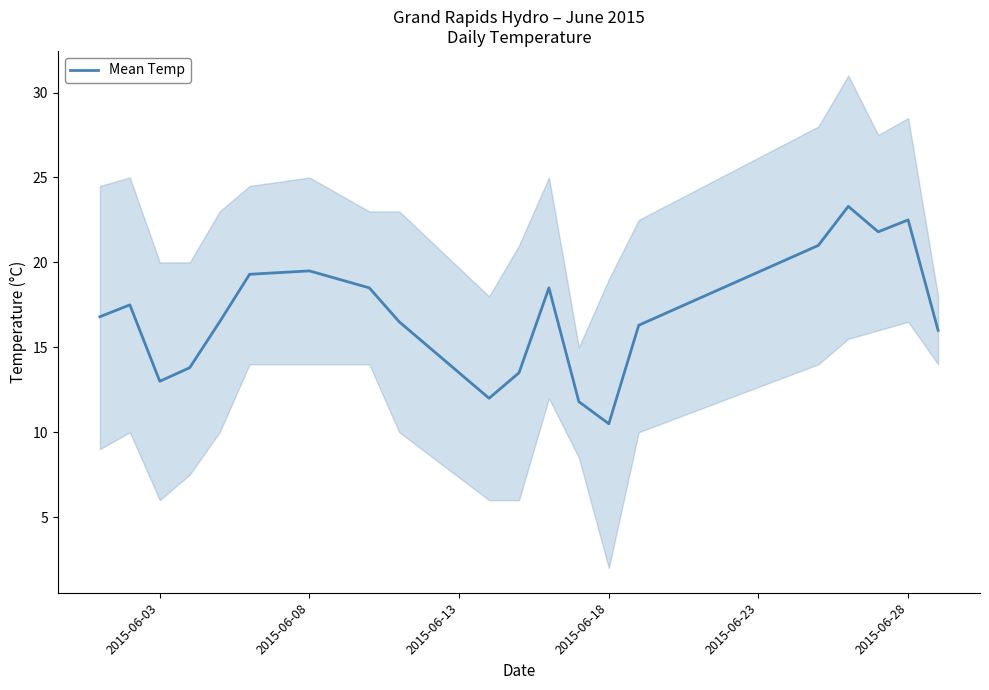

True or false: Mean Temp has a value of 22.1 at 2015-06-03.

False